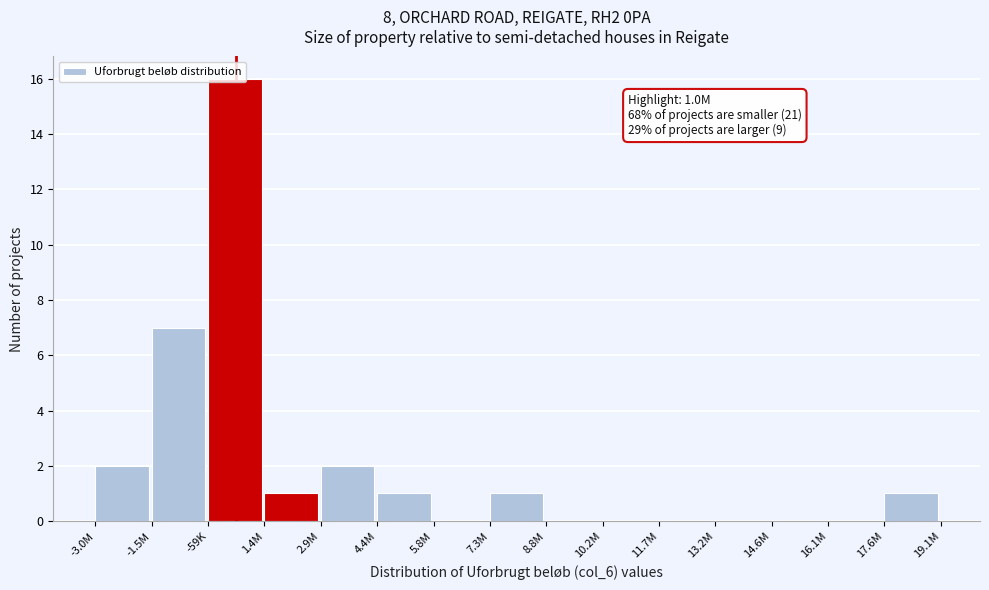

Which label corresponds to the largest value in the chart?

-59K